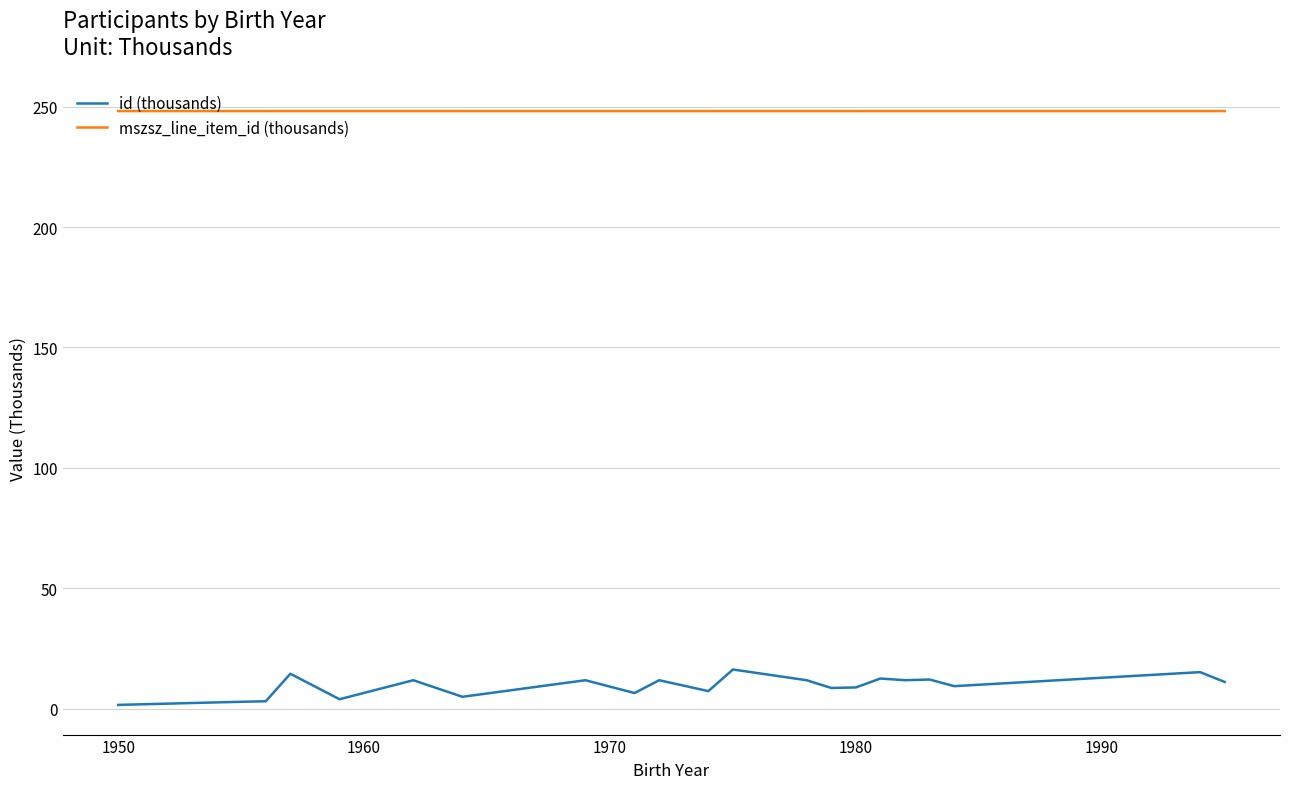

True or false: id (thousands) and mszsz_line_item_id (thousands) intersect in this chart.

False